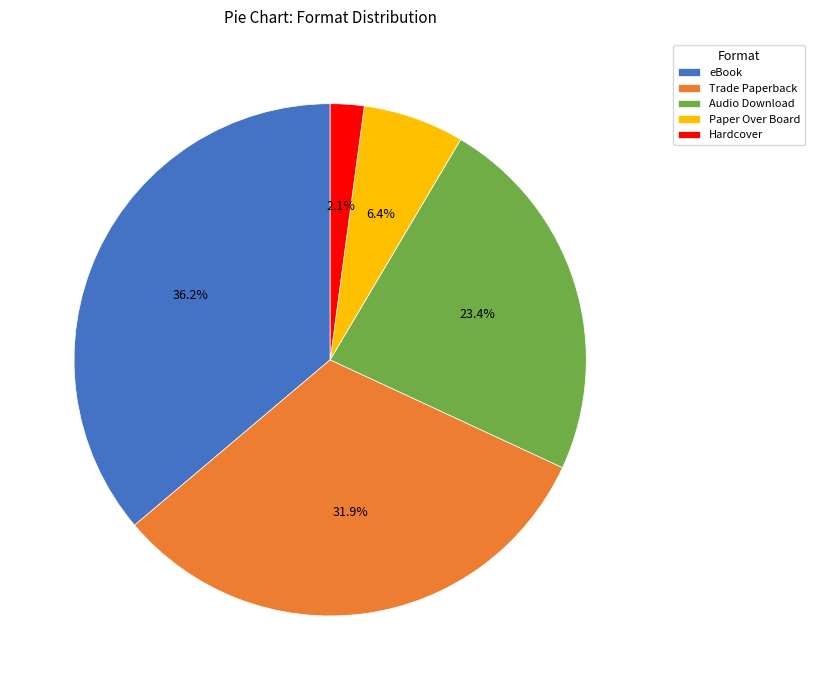

Which category has the biggest portion of the pie?

eBook